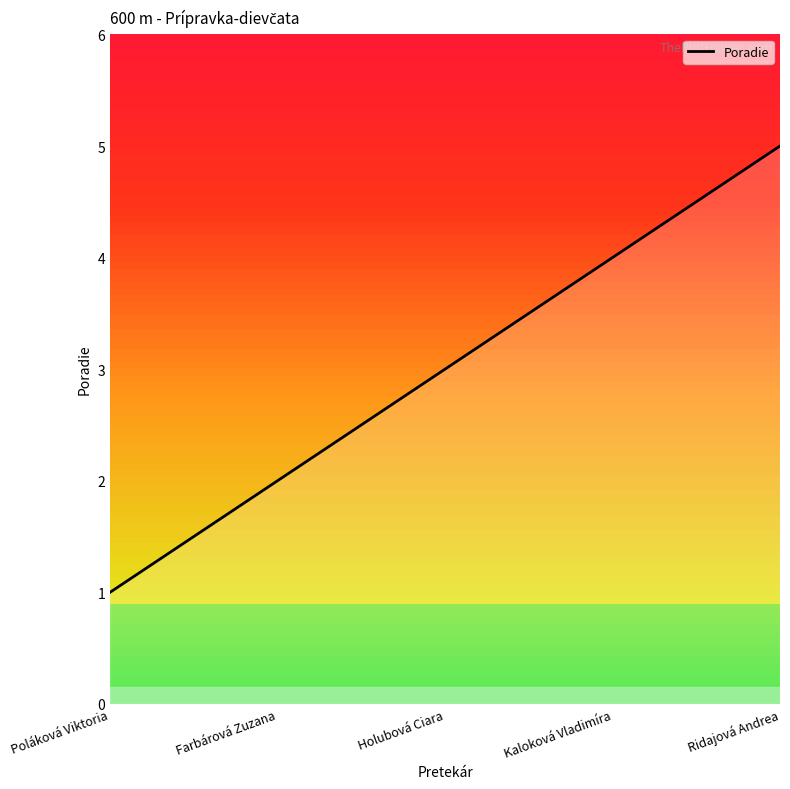

Does the chart have visible grid lines?

No